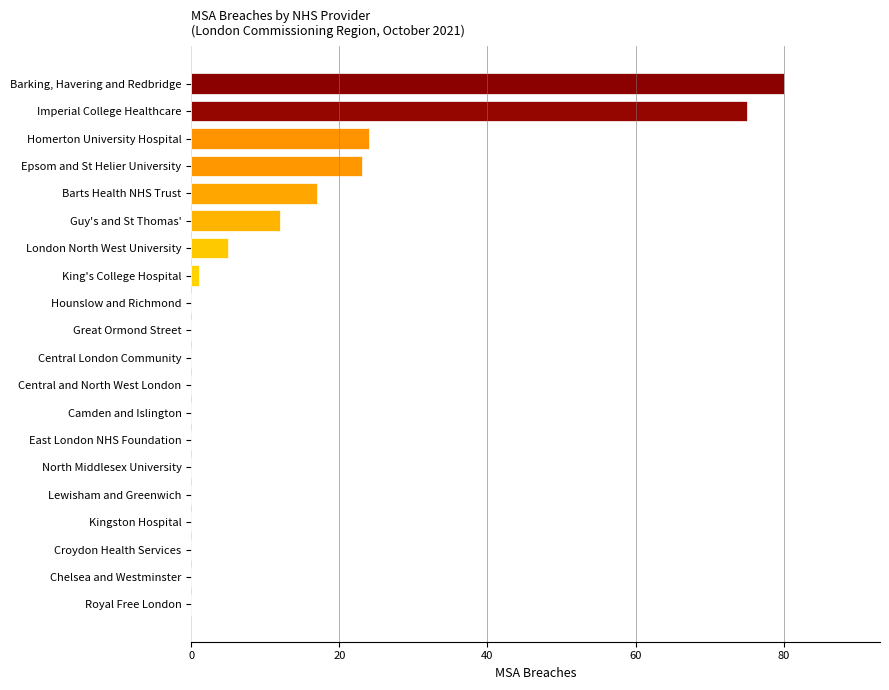

Which has a higher value, Epsom and St Helier University or Hounslow and Richmond?

Epsom and St Helier University